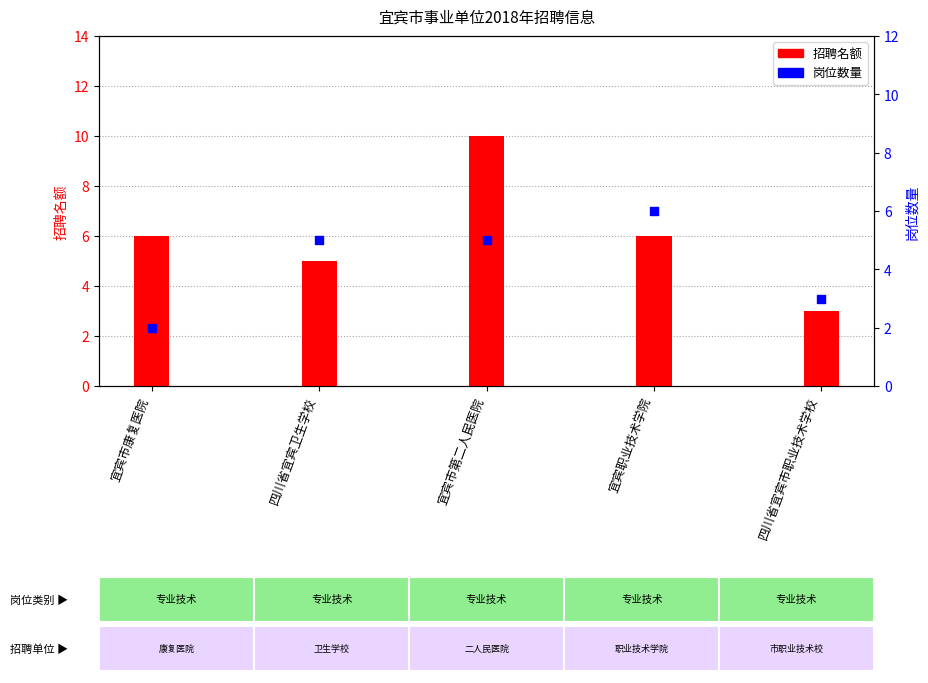

Which series reaches the minimum Y coordinate?

岗位数量